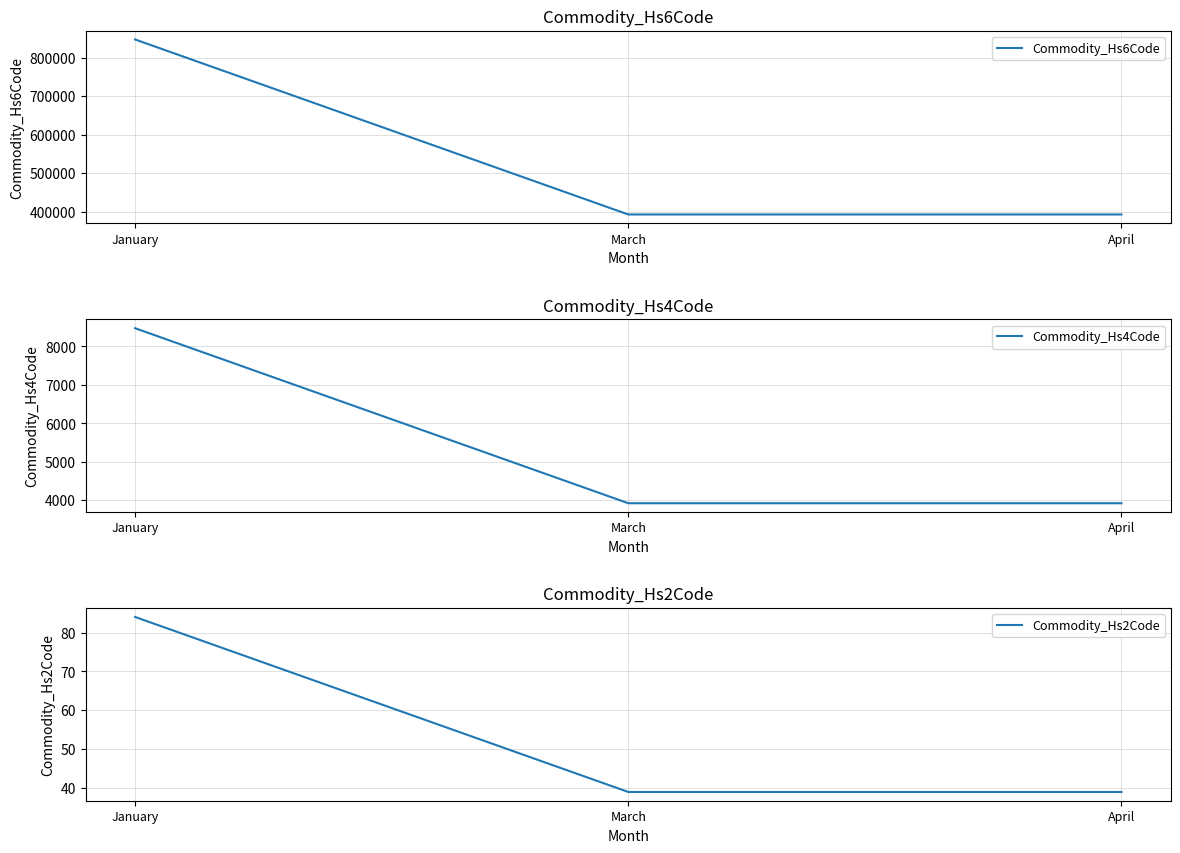

What is the difference between the highest and lowest values at January?

847246